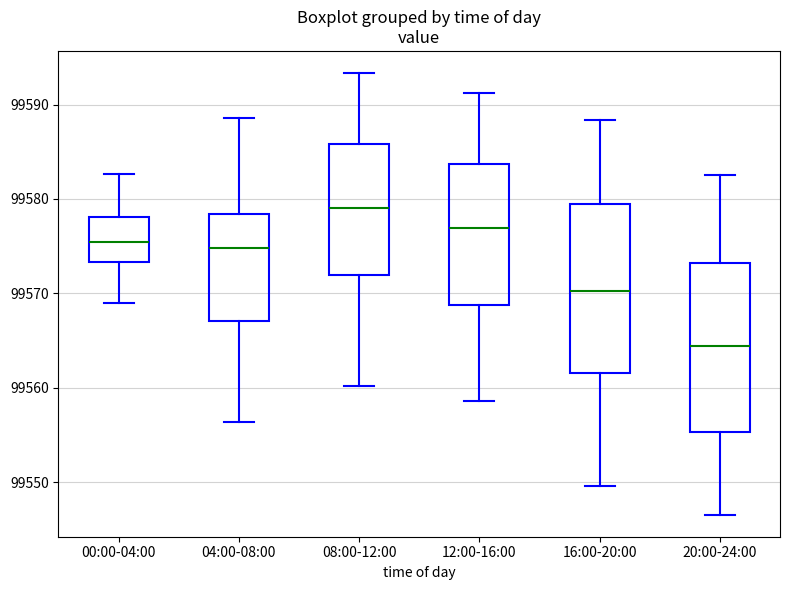

Where is the upper edge of the box for 00:00-04:00 on the y-axis? The values are not printed on the chart, so give them approximately, as read against the axis.

99578